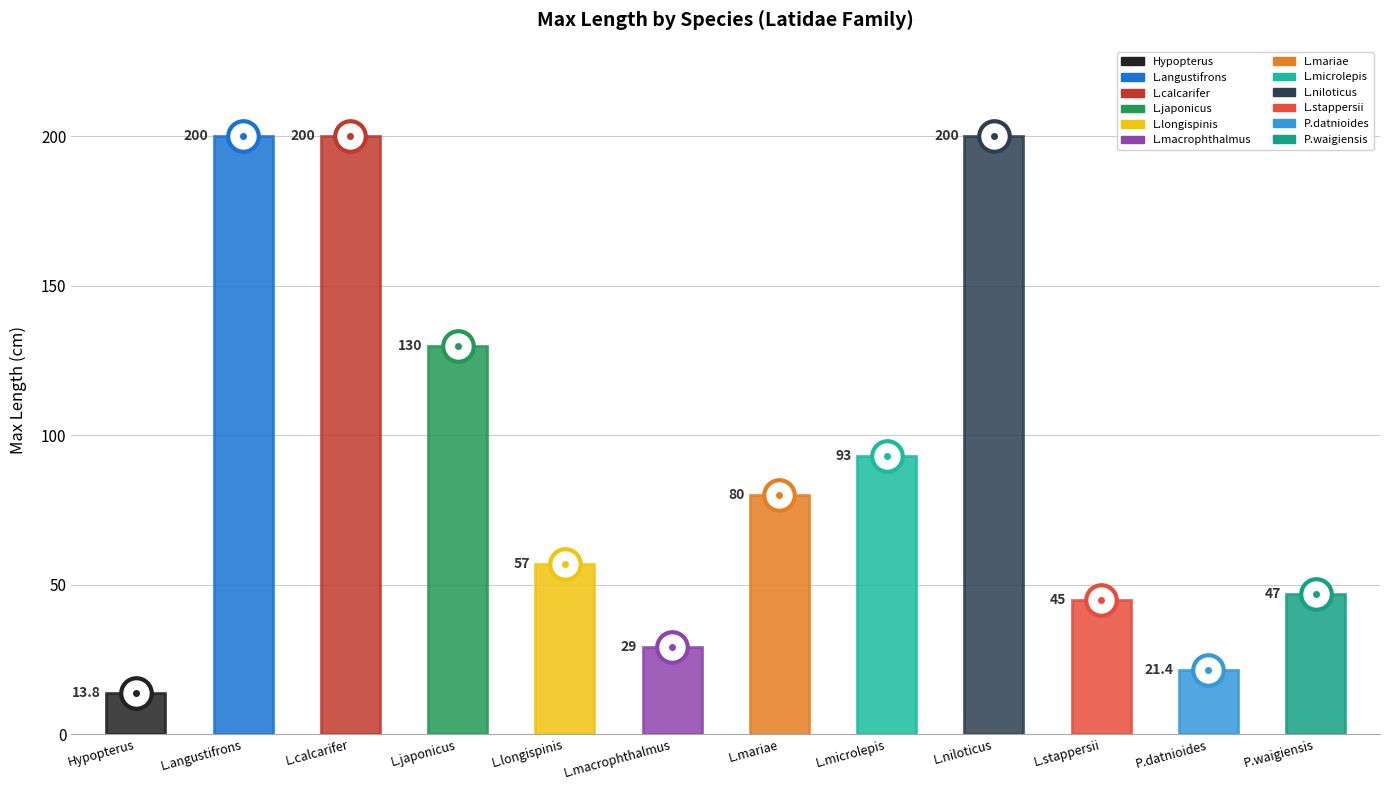

Reading left to right, extract all data points from this chart.

13.8	200.0	200.0	130.0	57.0	29.0	80.0	93.0	200.0	45.0	21.4	47.0